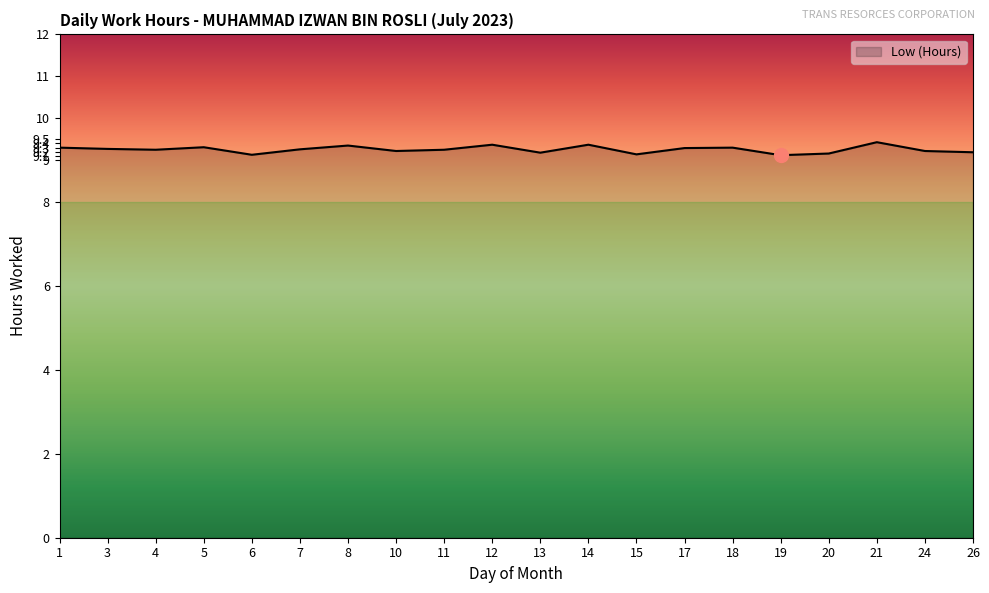

What is the ratio of the value at 4 to the value at 12?

1.0